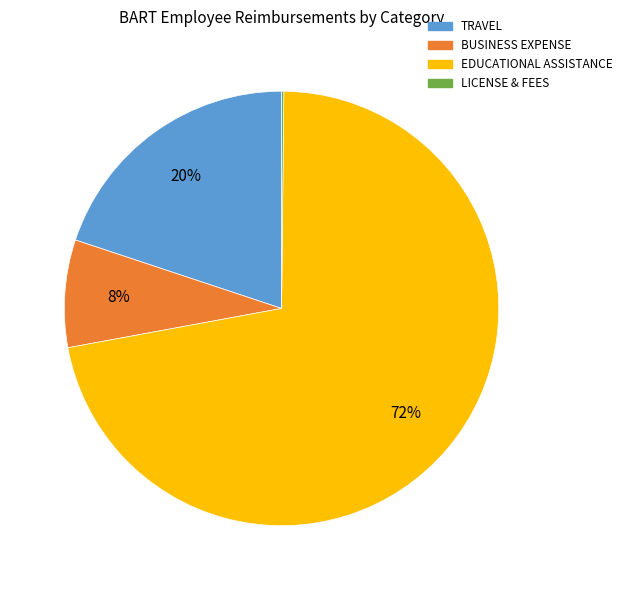

Do EDUCATIONAL ASSISTANCE and TRAVEL together represent more than half of the pie?

Yes